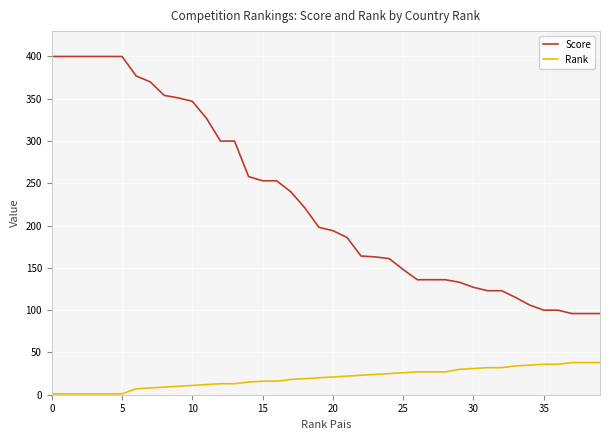

List the series in order of their overall mean, highest first.

Score, Rank